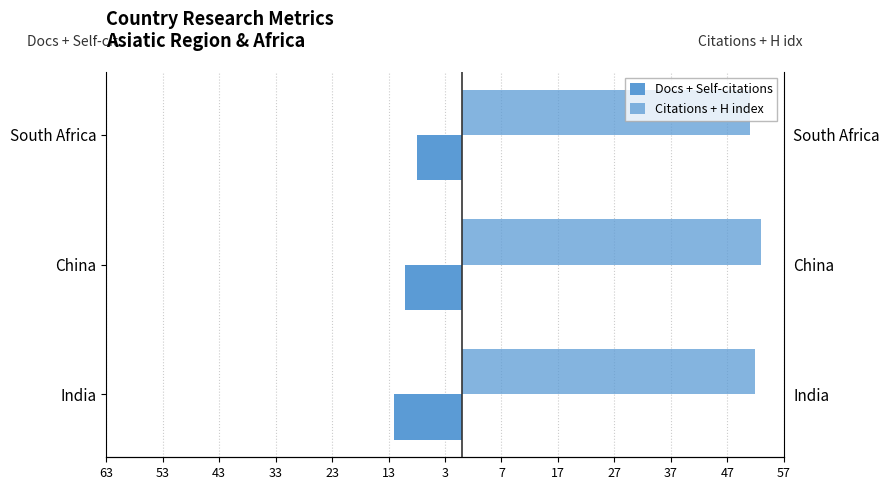

How many values in the Citations + H index series exceed 52?

1